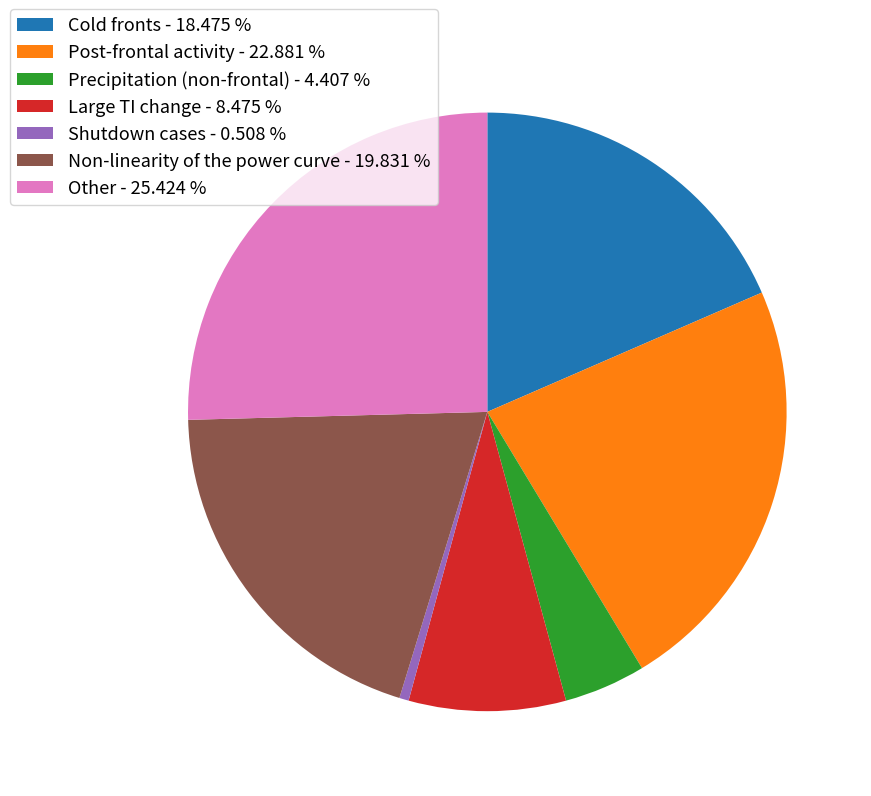

Approximately how many times larger is the value at Cold fronts compared to Shutdown cases?

36.3